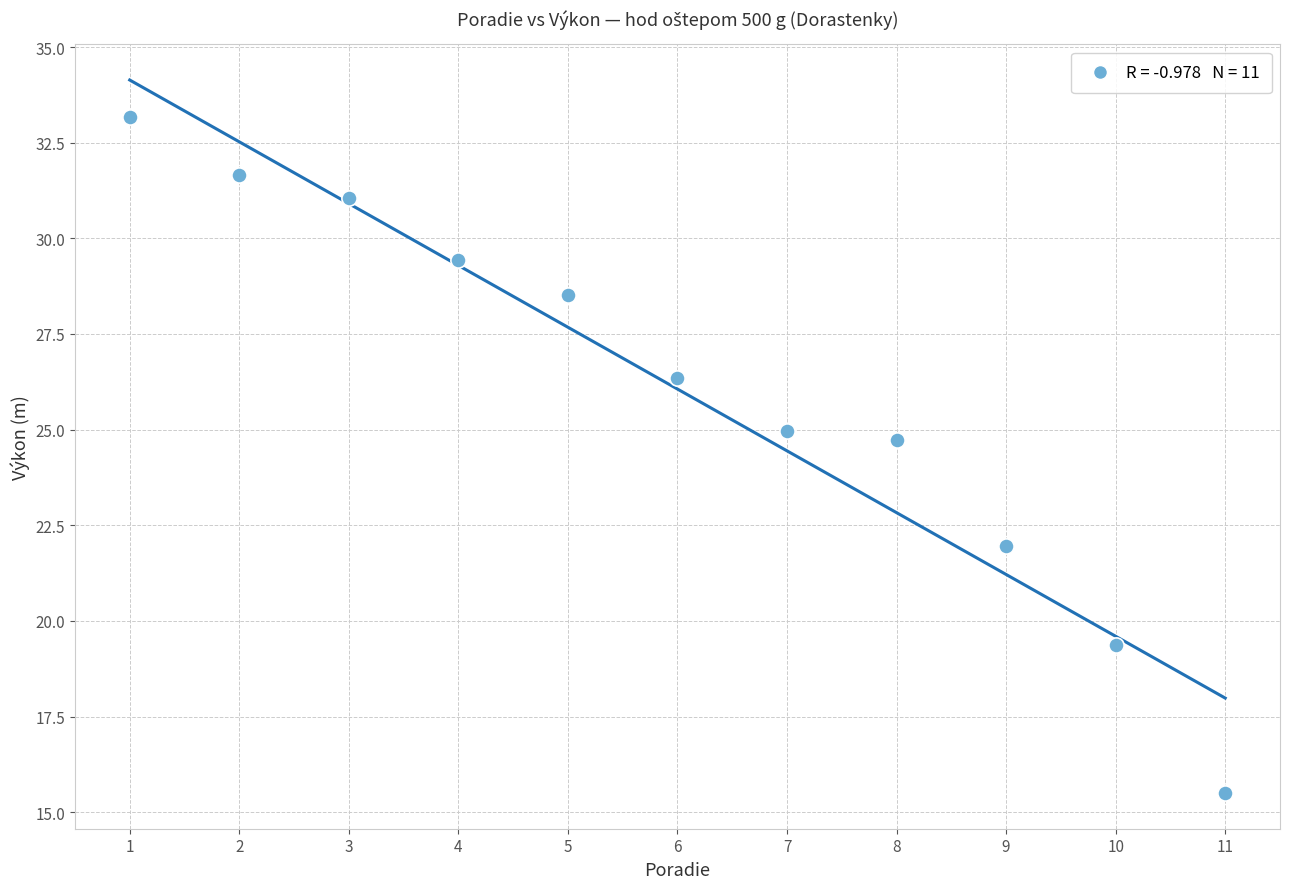

What Y value in the scatter plot is closest to 24?

24.7